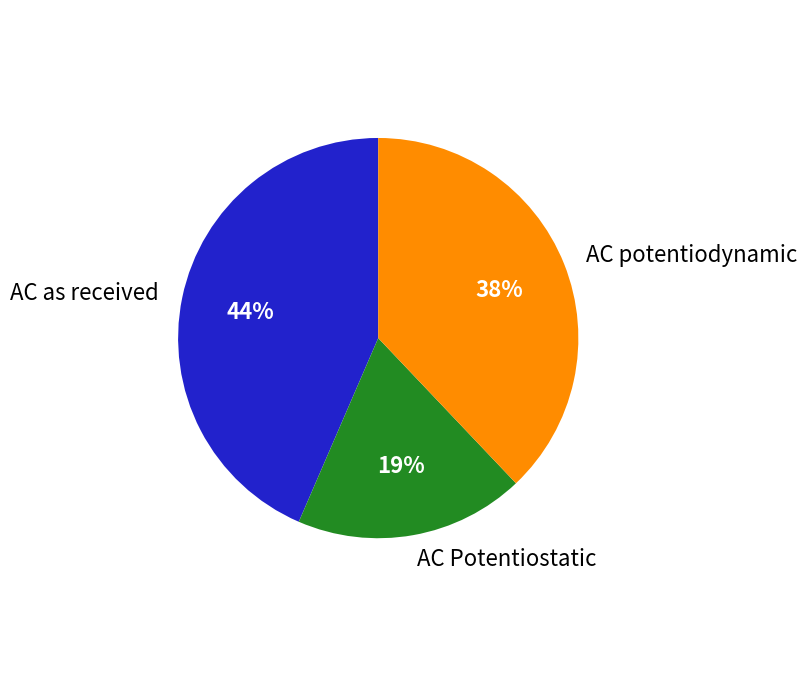

To the nearest percent, what is the combined percentage of AC as received and AC potentiodynamic?

81%